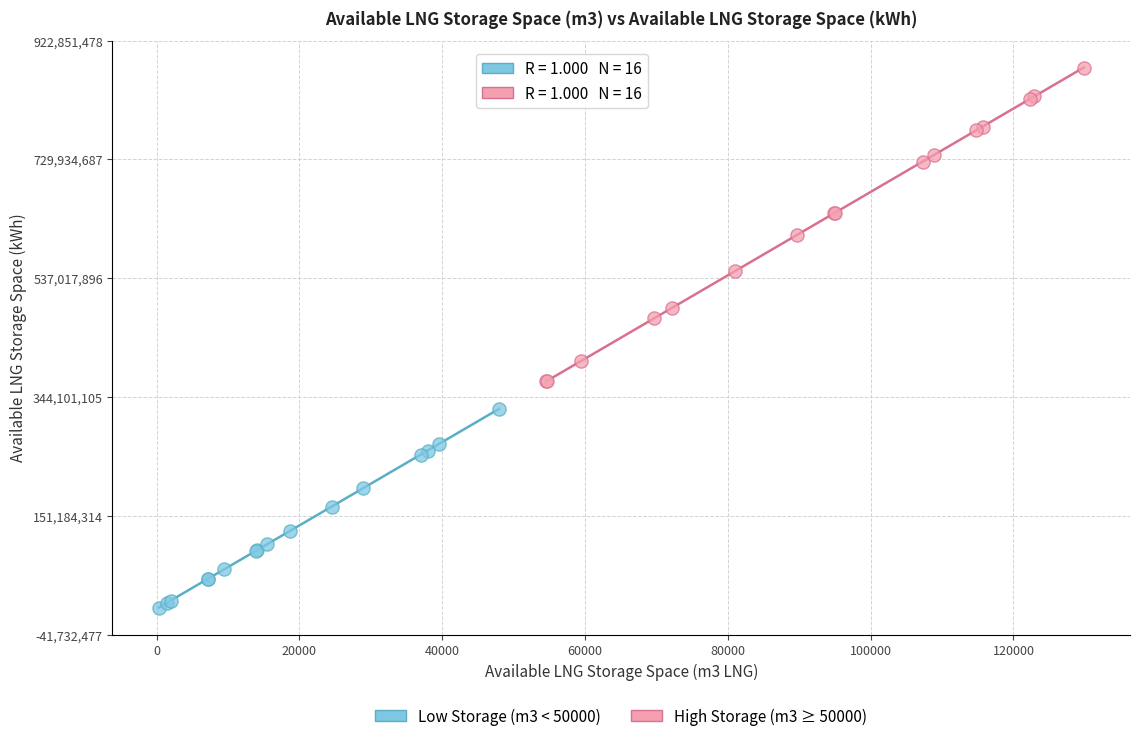

Which series contains the lowest Y value?

Low Storage (m3 < 50000)